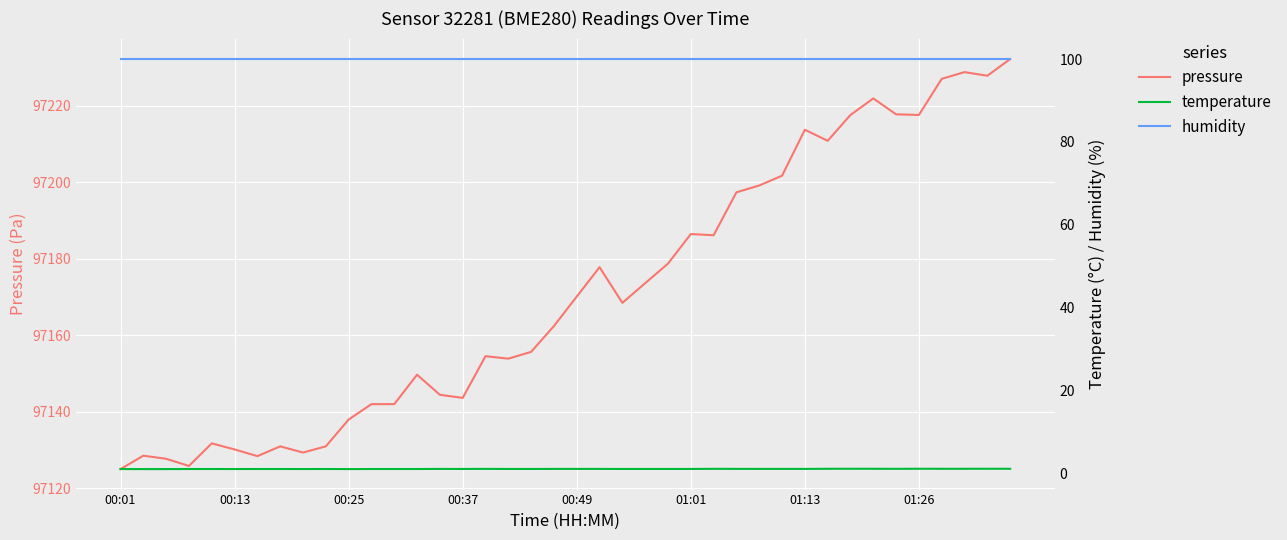

What is the greatest value displayed?

97232.2